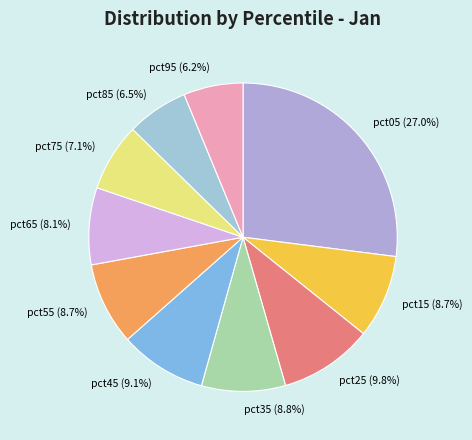

Which category has the biggest portion of the pie?

pct05